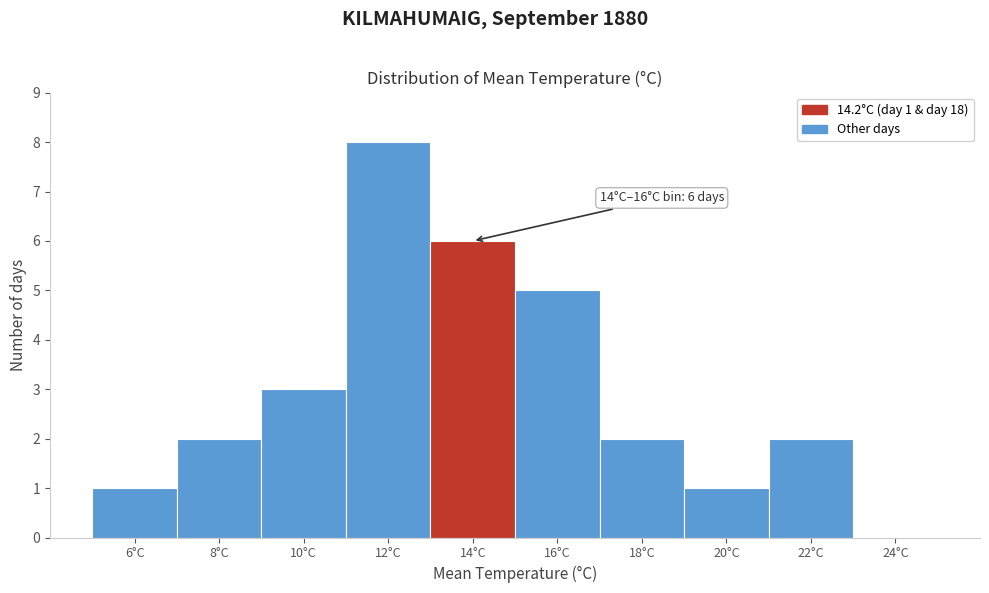

Reading left to right, list all the values displayed in this chart.

6°C=1	8°C=2	10°C=3	12°C=8	14°C=6	16°C=5	18°C=2	20°C=1	22°C=2	24°C=0